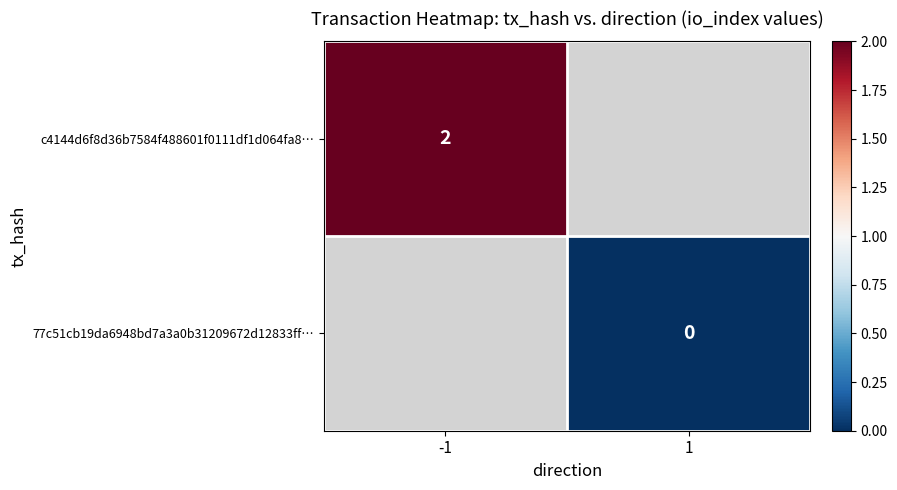

Is the value of 77c51cb19da6948bd7a3a0b31209672d12833ff… at 1 greater than the value of c4144d6f8d36b7584f488601f0111df1d064fa8… at -1?

No